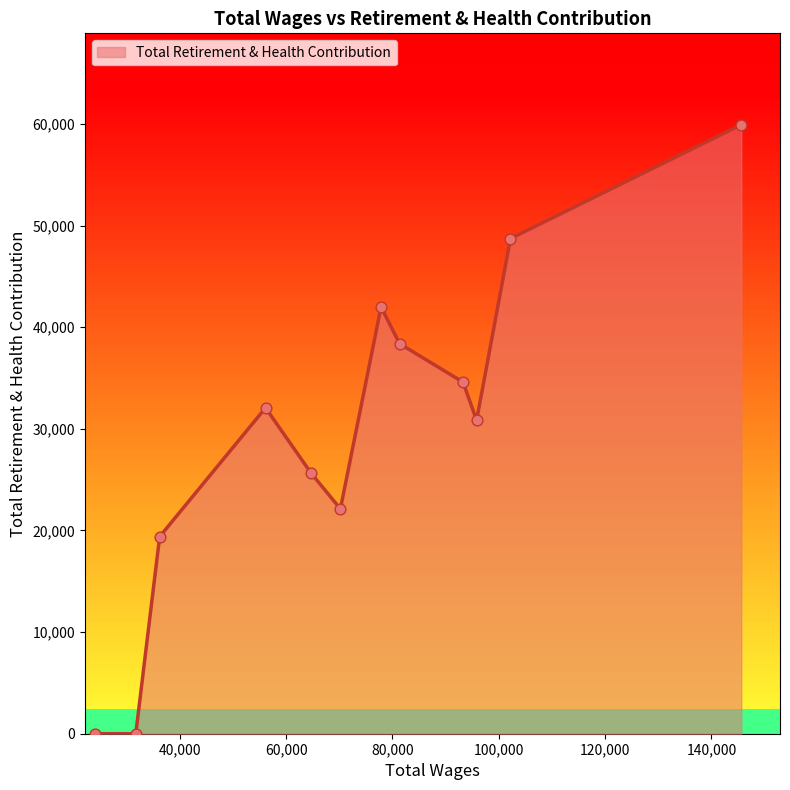

Approximately how many times larger is the value at 102200.0 compared to 81341.0?

1.3